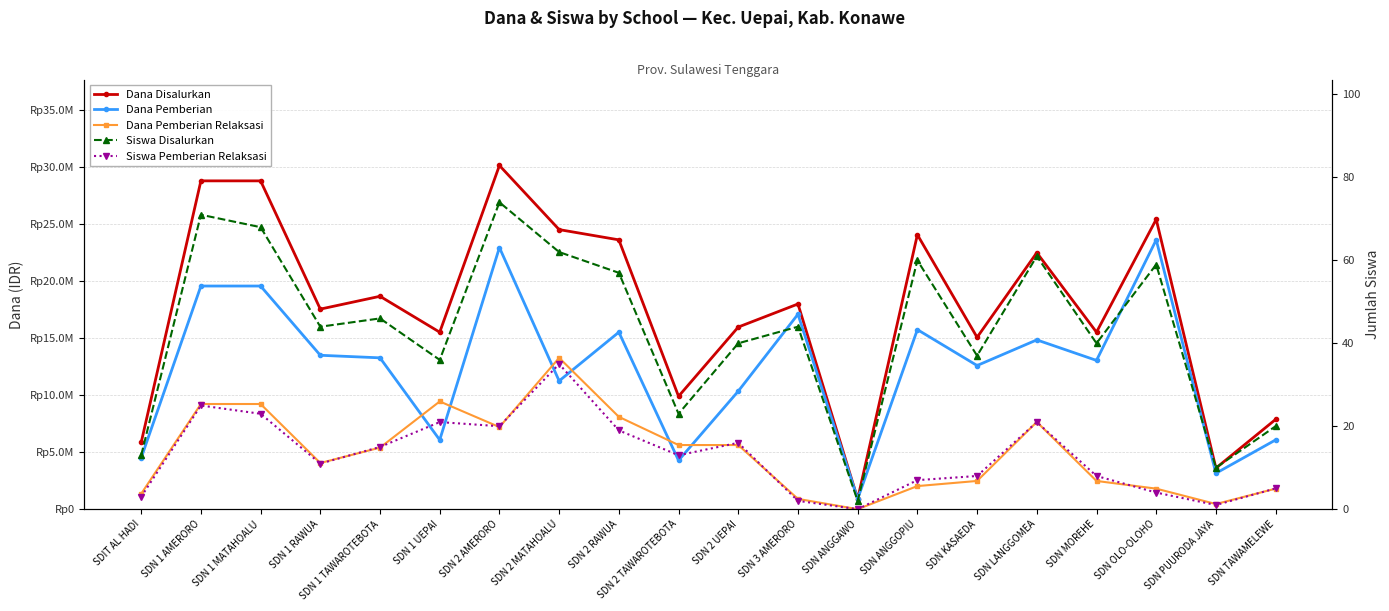

At which category is the sum across all series the highest?

SDN 2 AMERORO